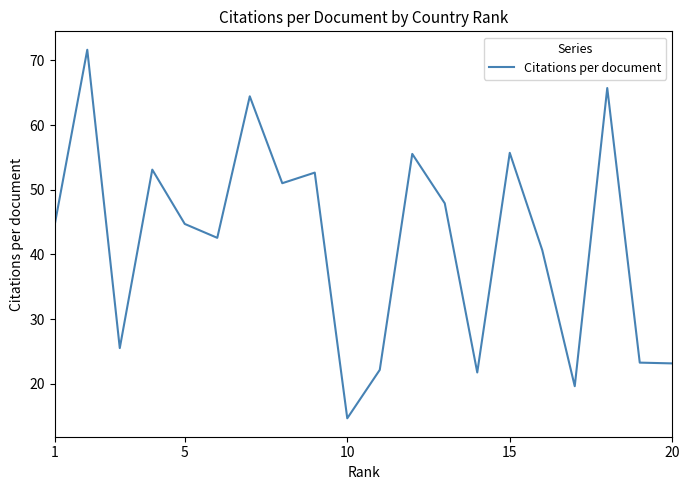

What is the minimum value shown in the chart?

14.7